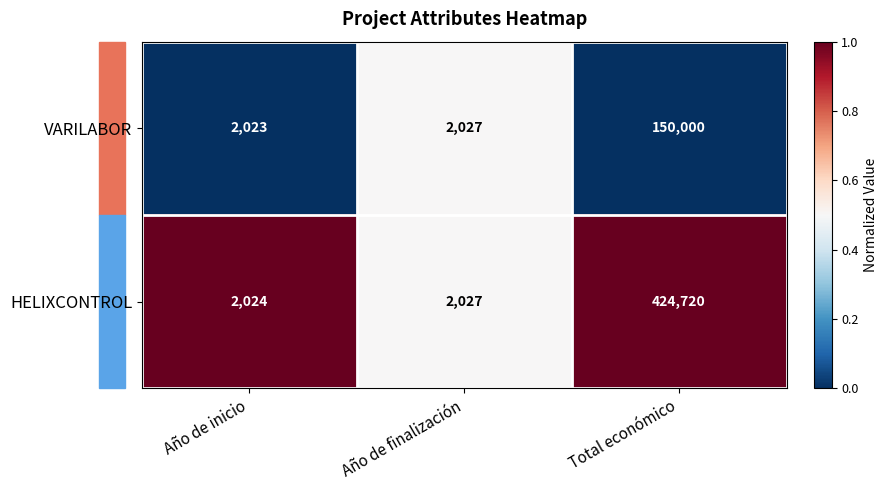

Rank the series by their average value, from lowest to highest.

VARILABOR, HELIXCONTROL